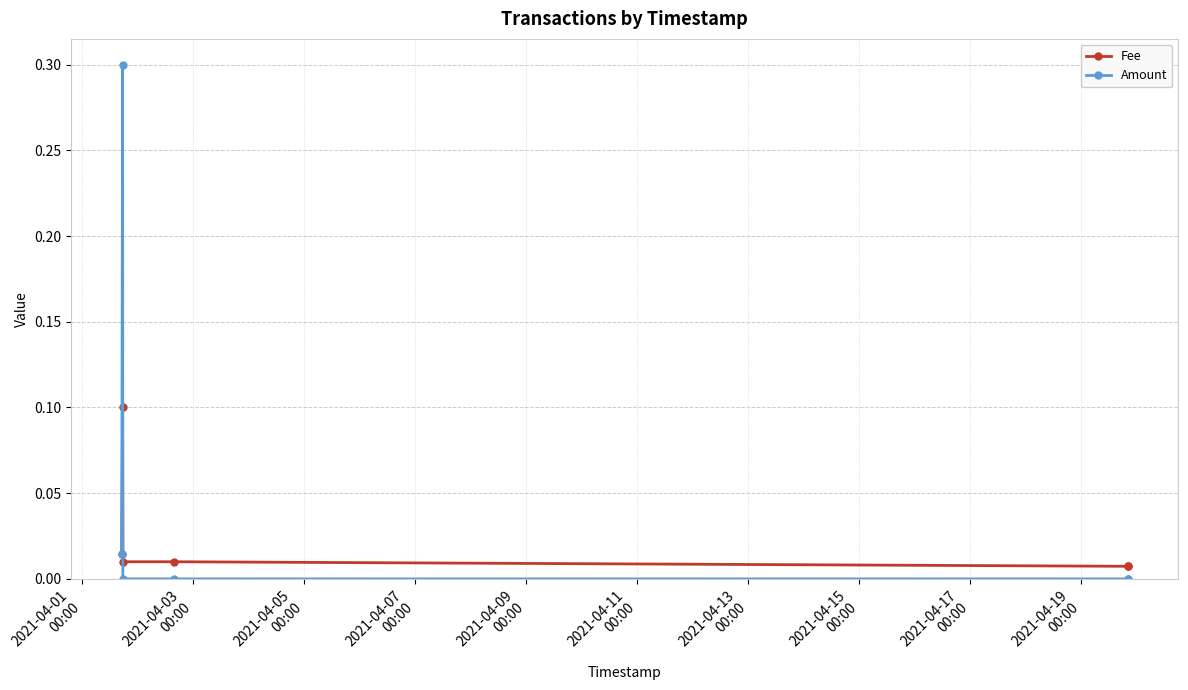

How many lines are shown in the chart?

2